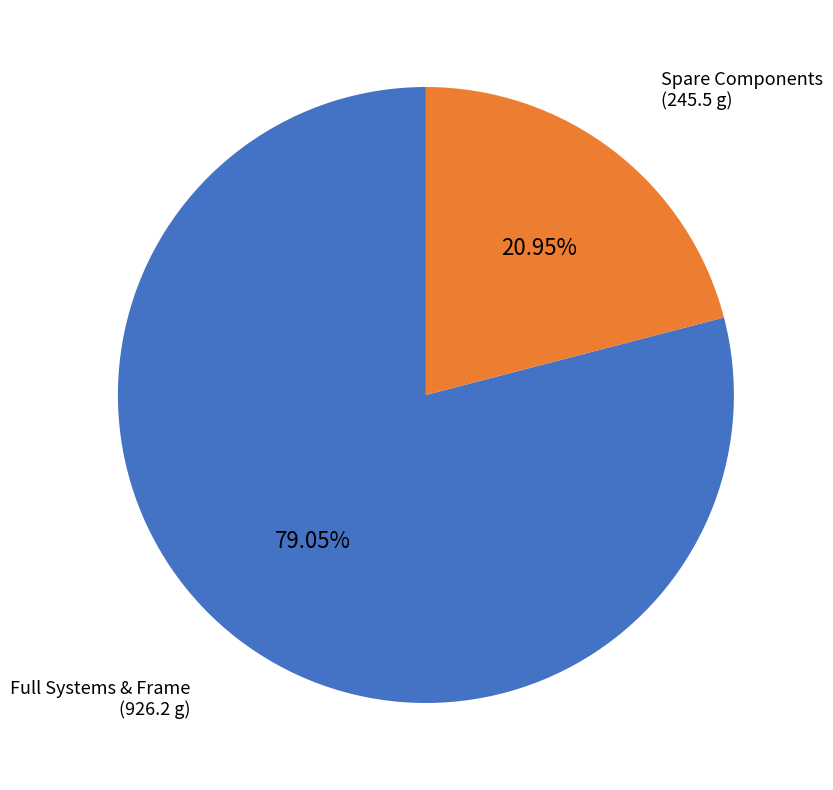

Is there any slice that represents more than half of the pie?

Yes